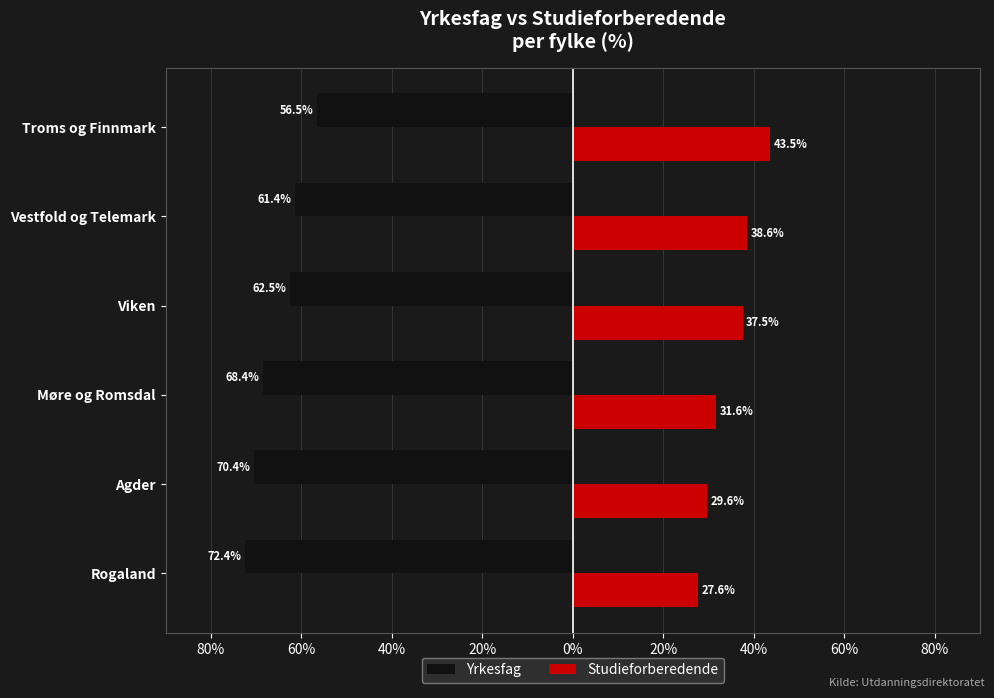

What are all the series names shown in the legend?

Yrkesfag, Studieforberedende